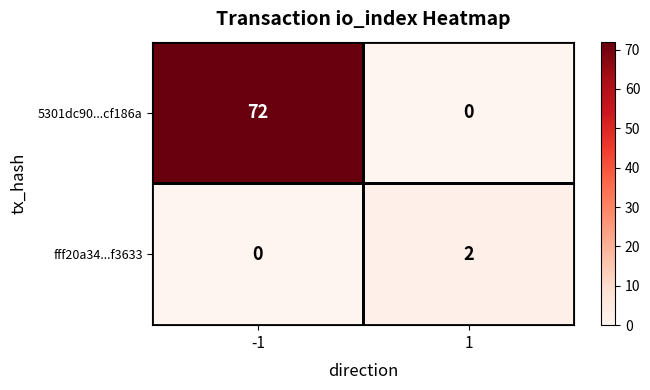

What is the difference between the maximum and minimum values in the 5301dc90...cf186a series?

72